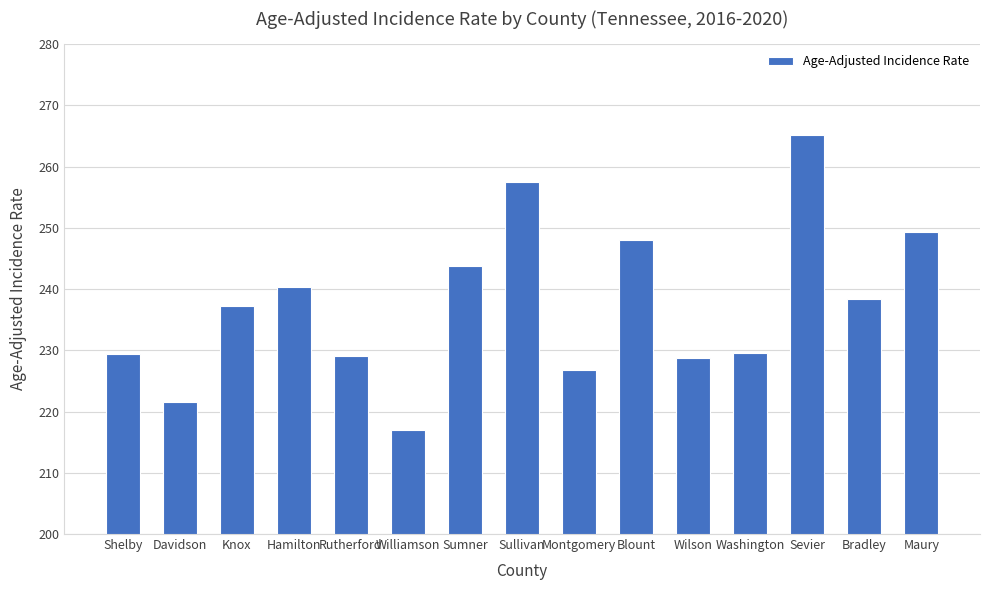

What is the change in value from Knox to Maury?

+12.1